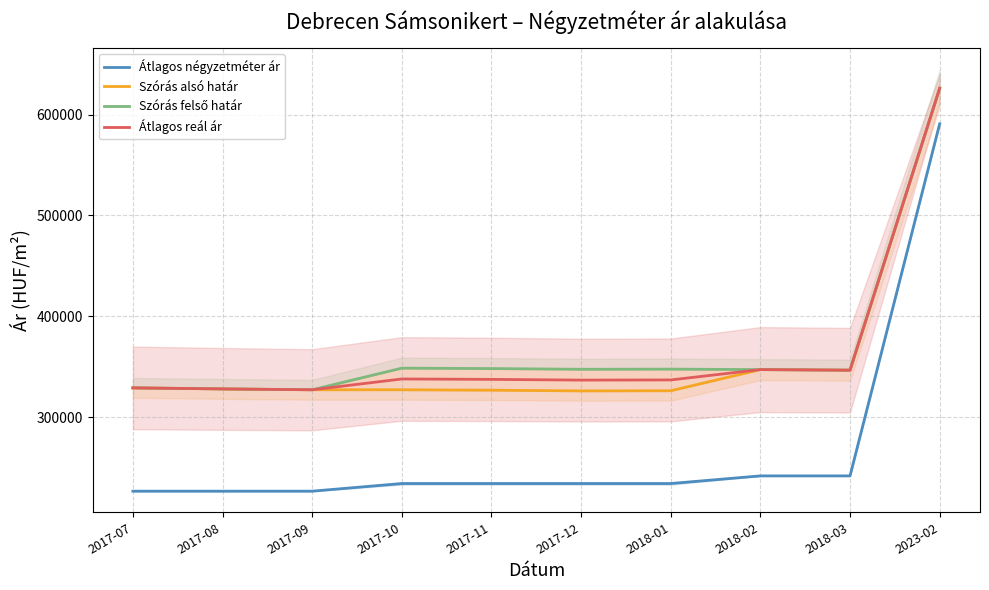

Reading left to right, what are all the values shown in this chart?

Átlagos négyzetméter ár: 2017-07=226495	2017-08=226495	2017-09=226495	2017-10=234080	2017-11=234080	2017-12=234080	2018-01=234080	2018-02=241666	2018-03=241666	2023-02=590909
Szórás alsó határ: 2017-07=328965	2017-08=327945	2017-09=327088	2017-10=327073	2017-11=326673	2017-12=325954	2018-01=326113	2018-02=347098	2018-03=346525	2023-02=626166
Szórás felső határ: 2017-07=328965	2017-08=327945	2017-09=327088	2017-10=348527	2017-11=348127	2017-12=347408	2018-01=347567	2018-02=347098	2018-03=346525	2023-02=626166
Átlagos reál ár: 2017-07=328965	2017-08=327945	2017-09=327088	2017-10=337800	2017-11=337400	2017-12=336681	2018-01=336840	2018-02=347098	2018-03=346525	2023-02=626166